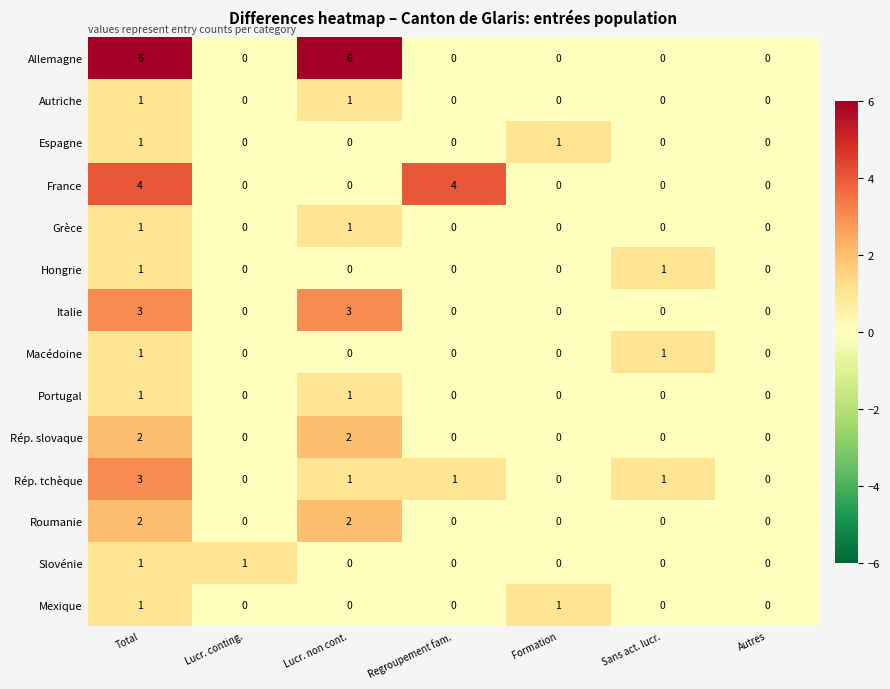

Which series has the widest spread of values?

Allemagne